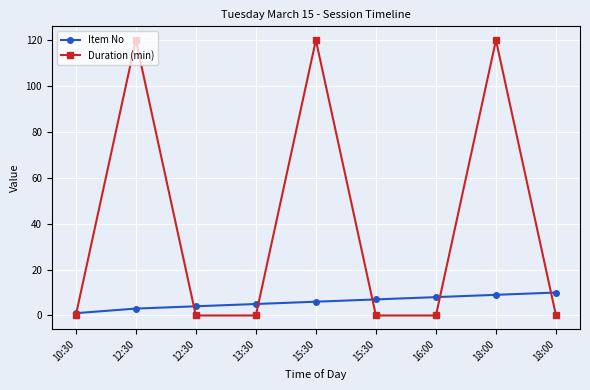

What is the highest value of the Duration (min) series?

120